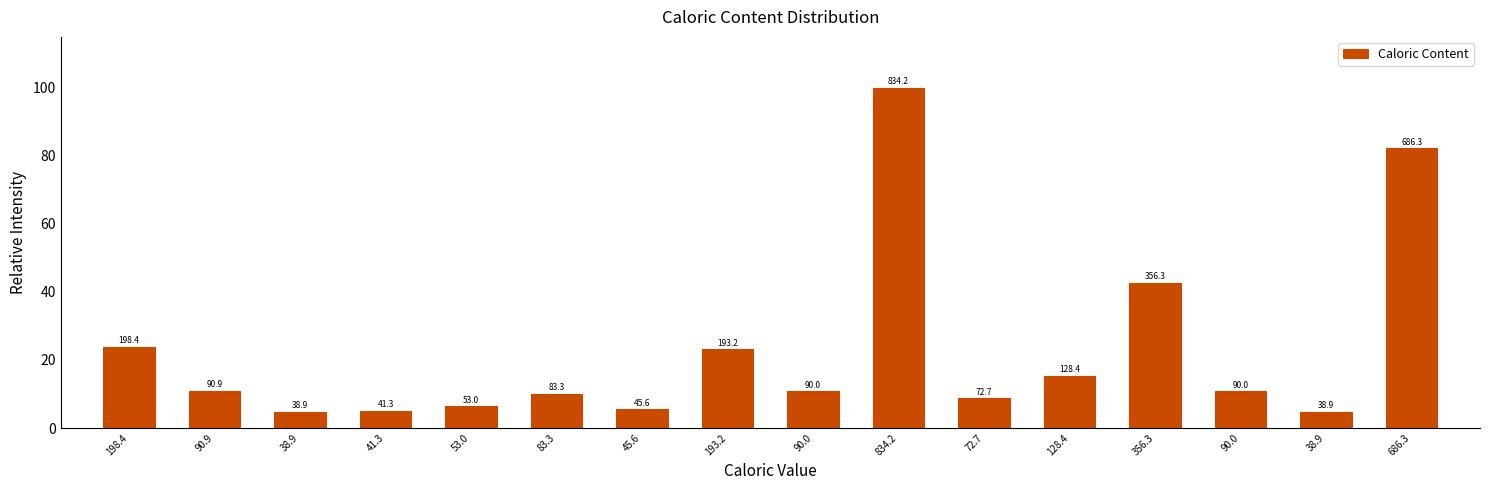

Does the chart contain any negative values?

No